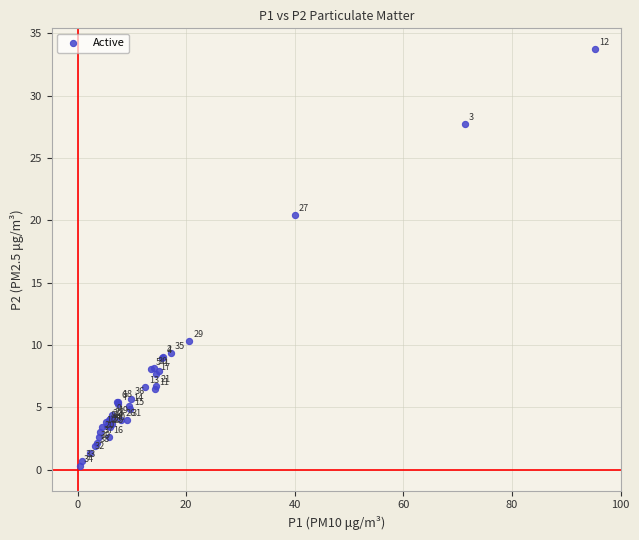

What Y value in the scatter plot is closest to 17?

20.4